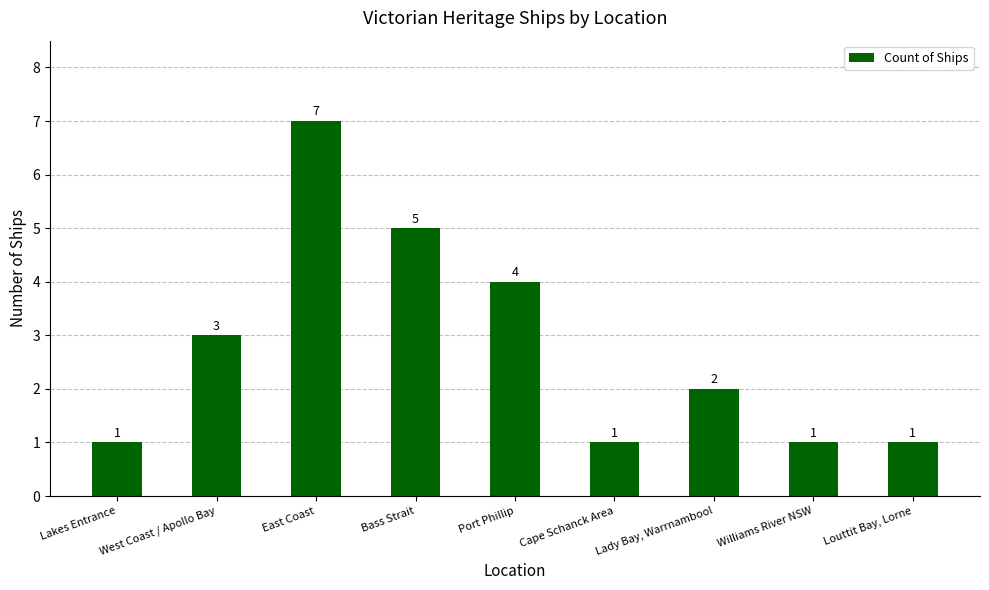

What is the difference between the maximum and minimum values?

6